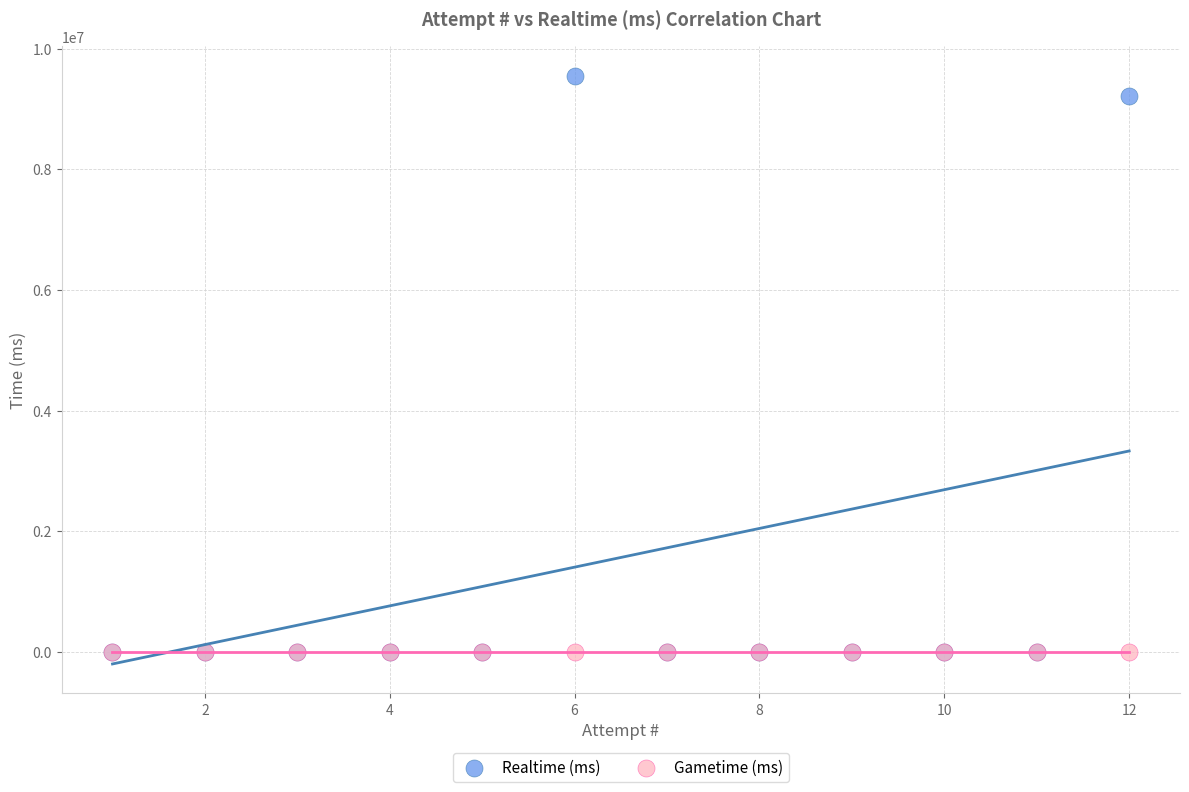

In the Realtime (ms) series, what Y value is closest to 4775617?

9214749